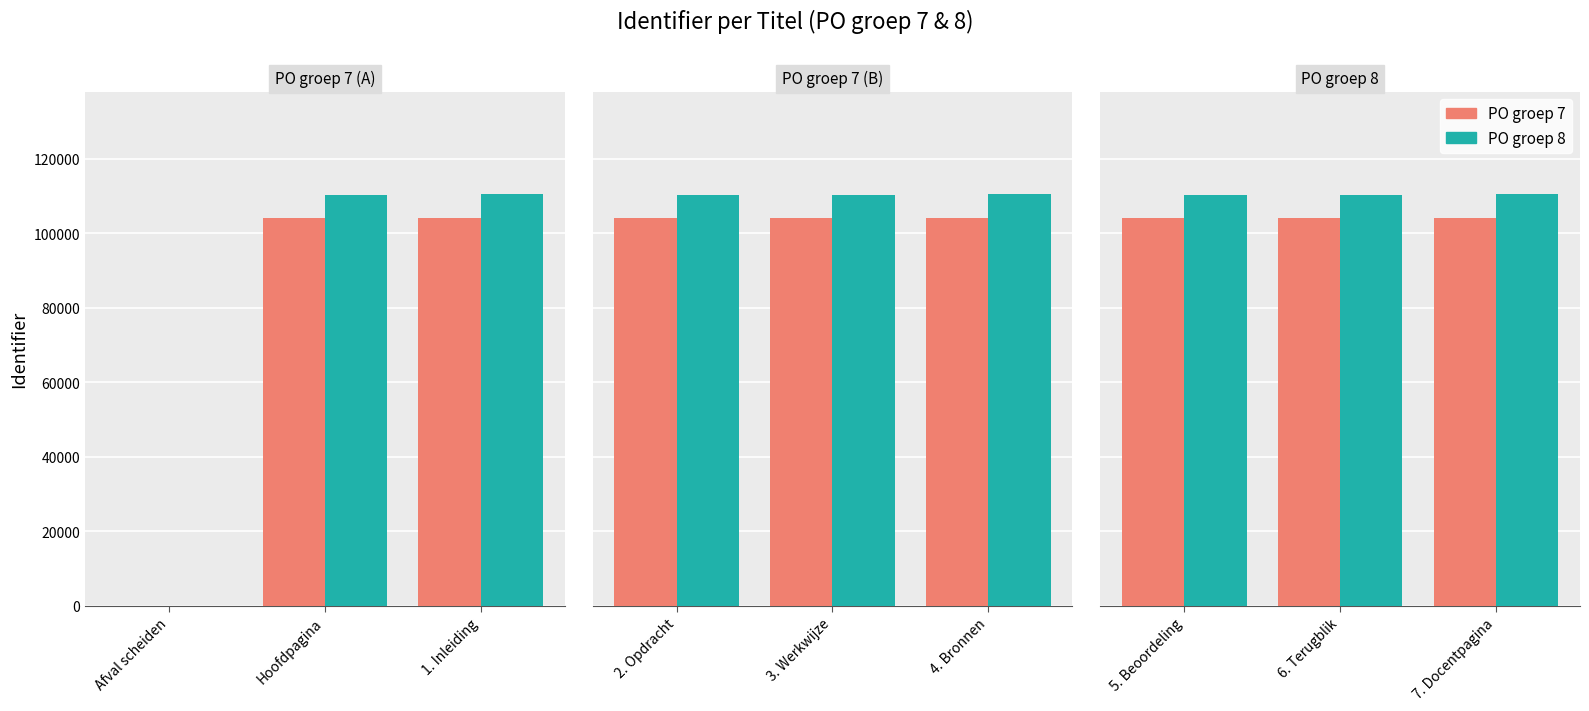

Between 6. Terugblik and 7. Docentpagina, which series saw the biggest shift?

PO groep 8